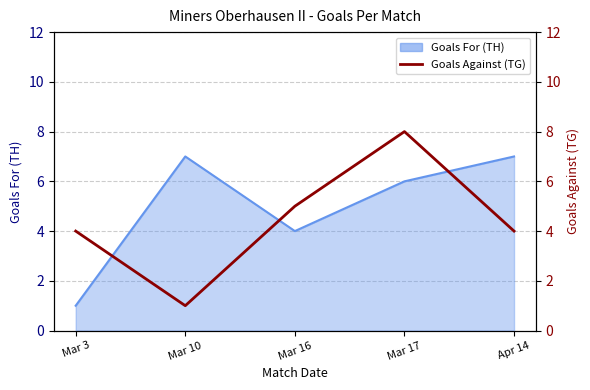

What is the smallest value displayed?

1